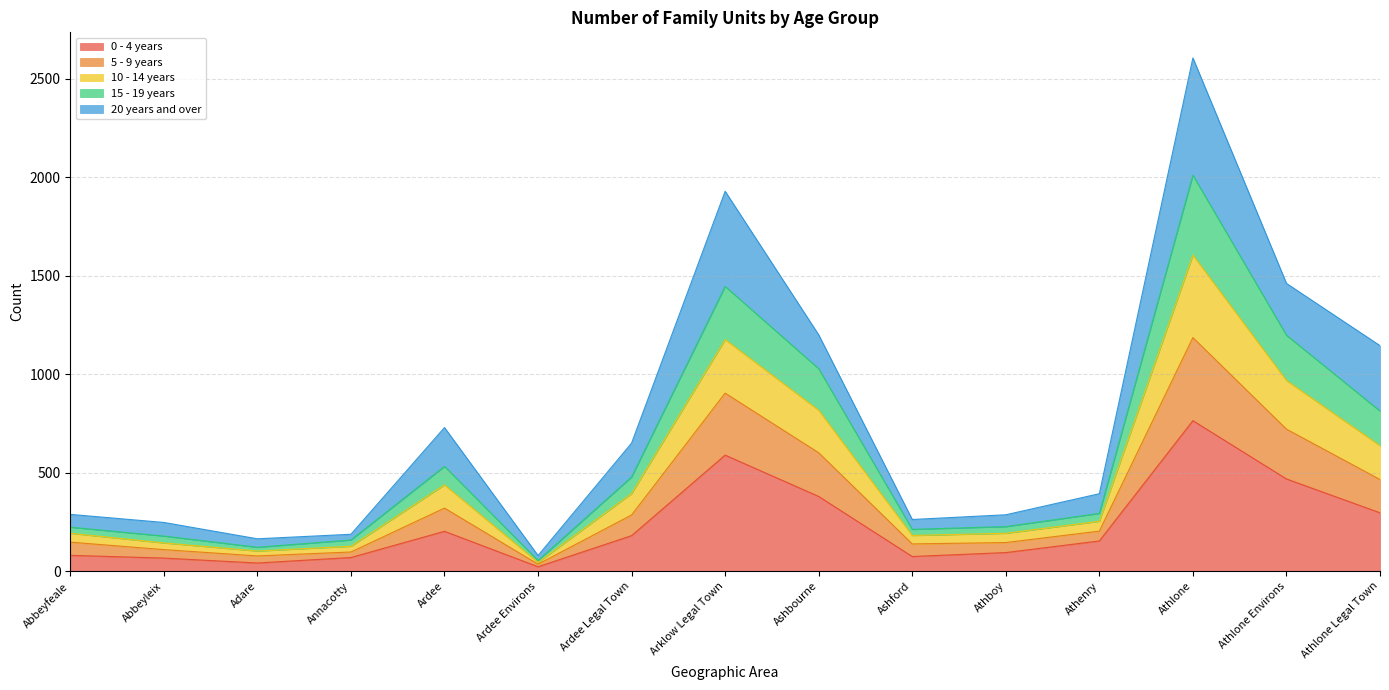

At which category does 15 - 19 years reach its first local peak?

Ardee